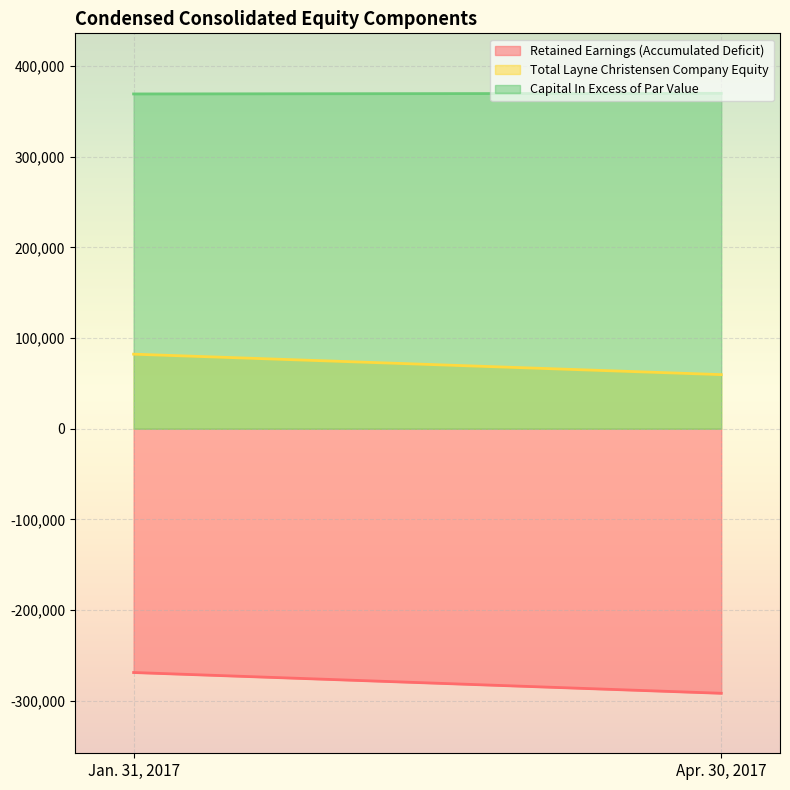

Rank the series at Jan. 31, 2017 from lowest to highest value.

Retained Earnings (Accumulated Deficit), Total Layne Christensen Company Equity, Capital In Excess of Par Value